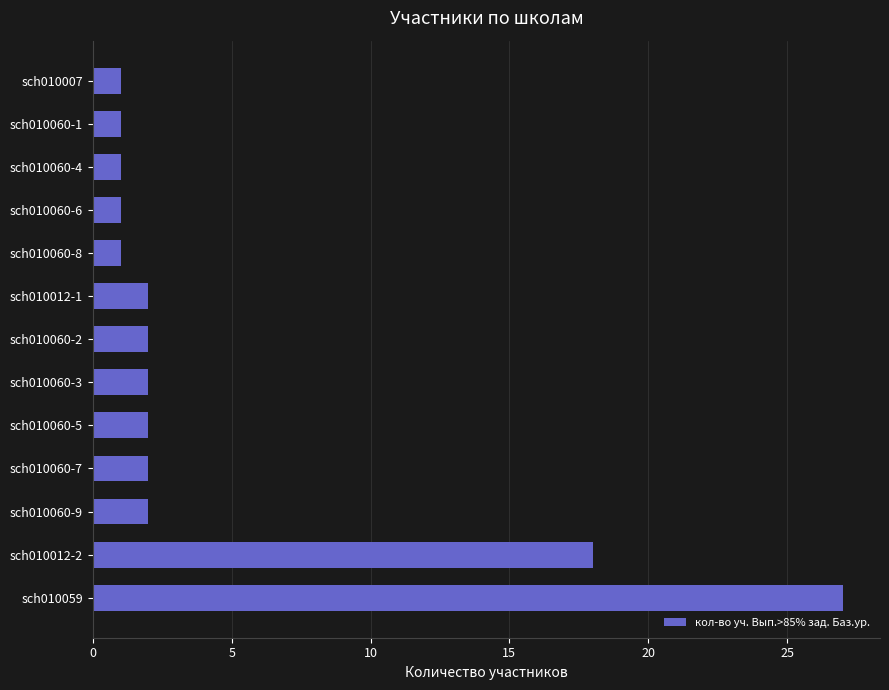

What is the average value?

5